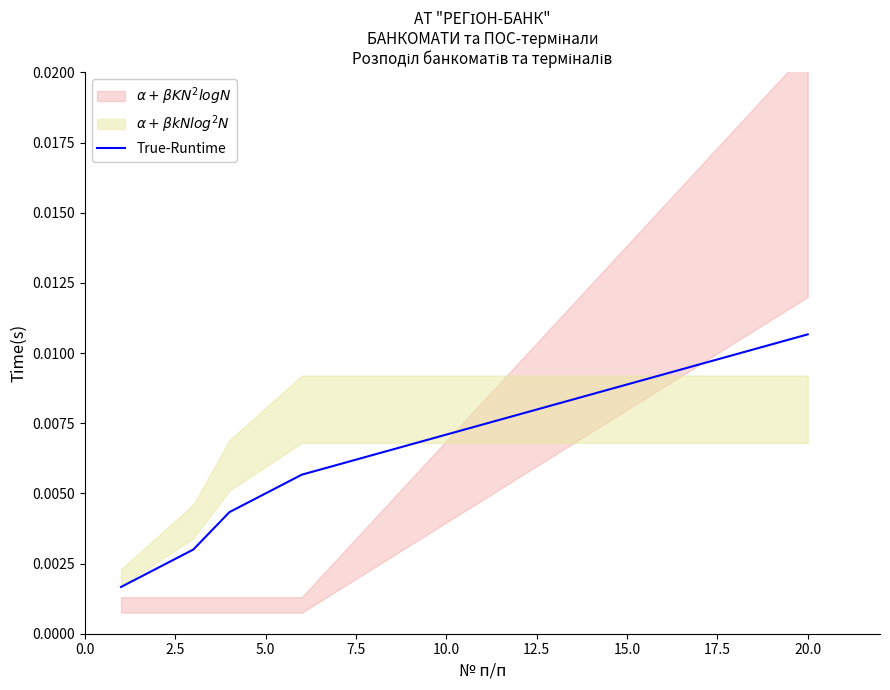

How many lines are shown in the chart?

1